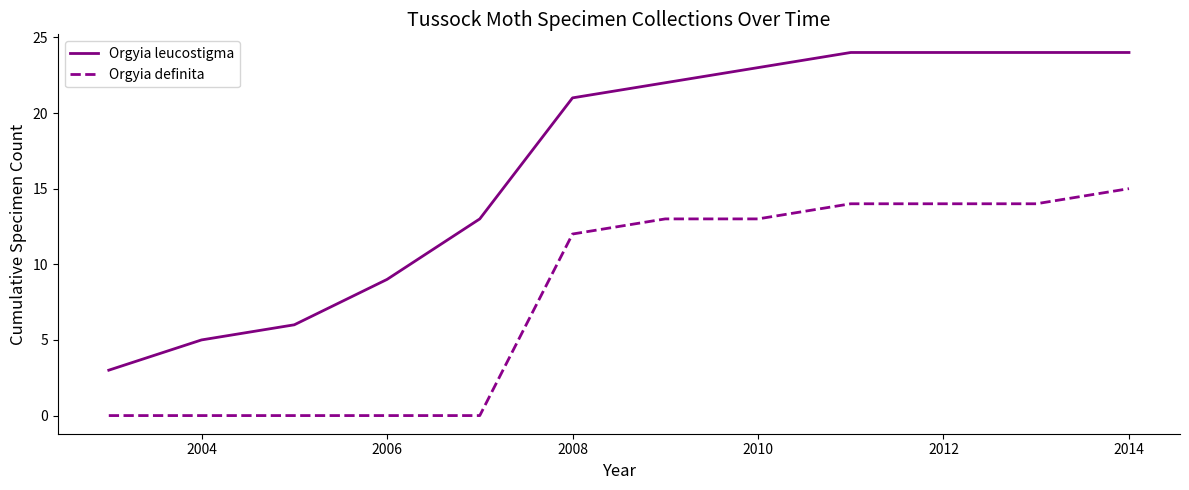

What are all the series names shown in the legend?

Orgyia leucostigma, Orgyia definita